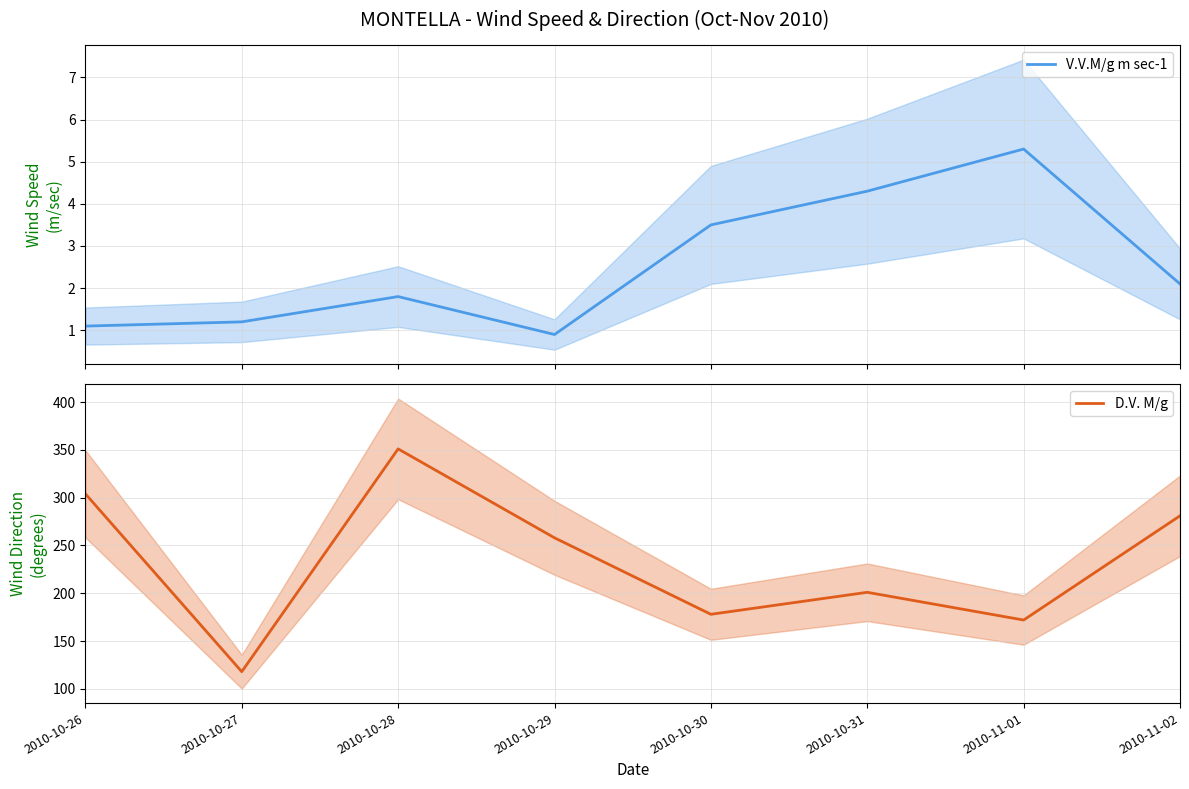

Rank the series by their average value, from highest to lowest.

D.V. M/g, V.V.M/g m sec-1